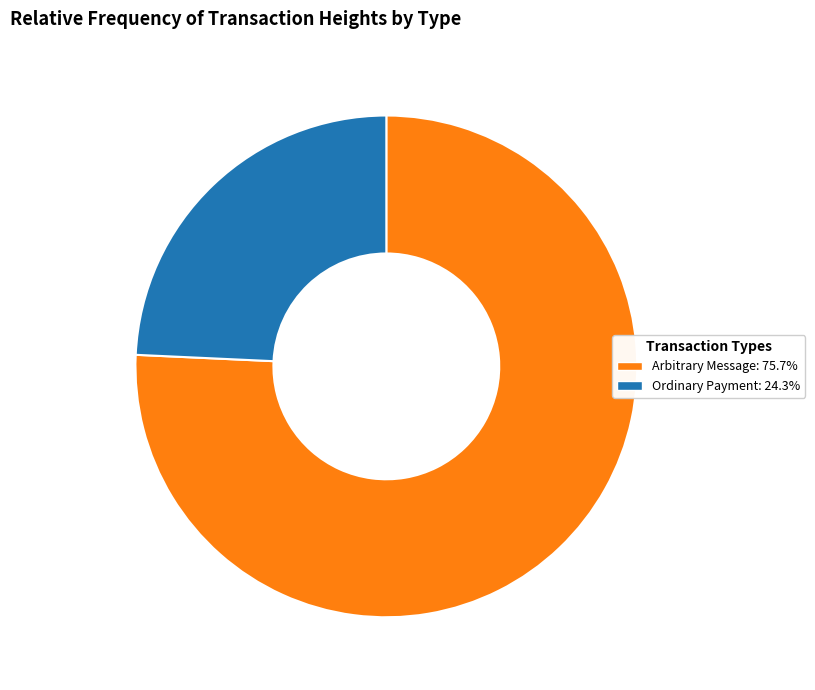

Is there a majority slice in this chart?

Yes